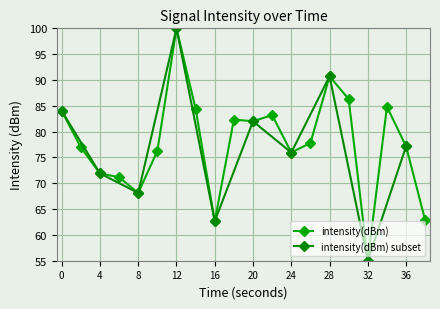

What is the maximum value for intensity(dBm)?

100.0